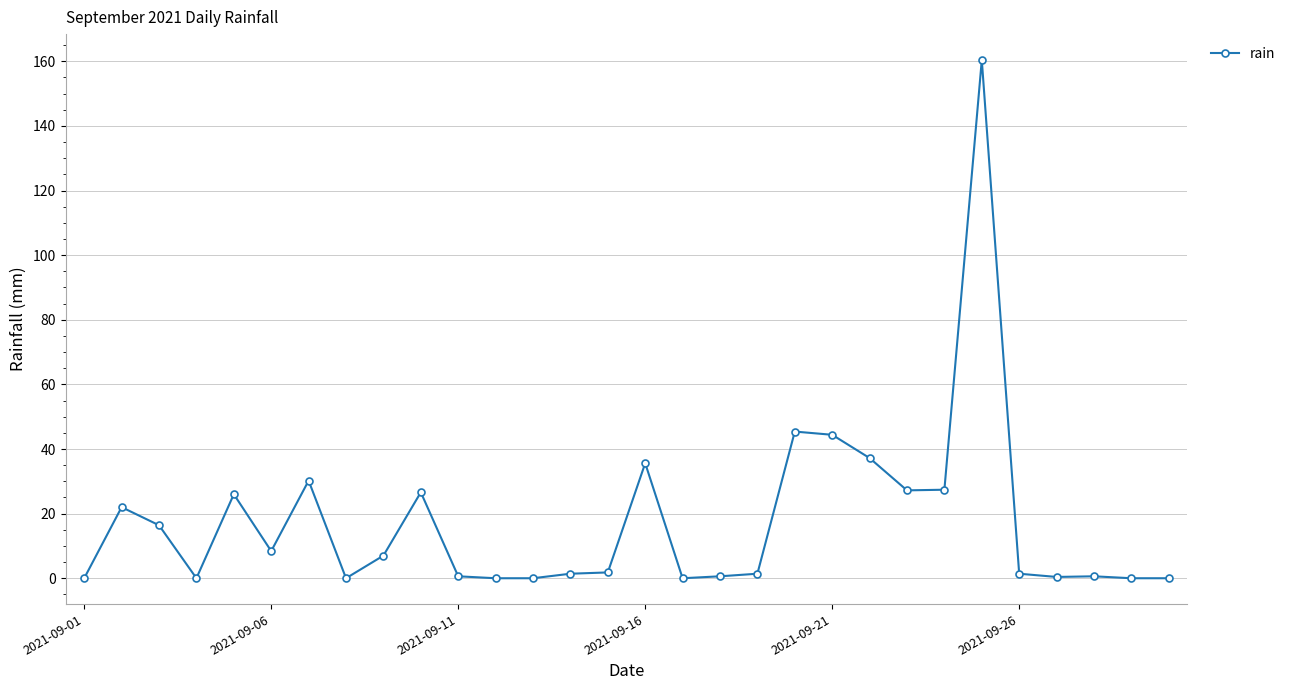

True or false: the data has more than 1 interior local peaks.

True